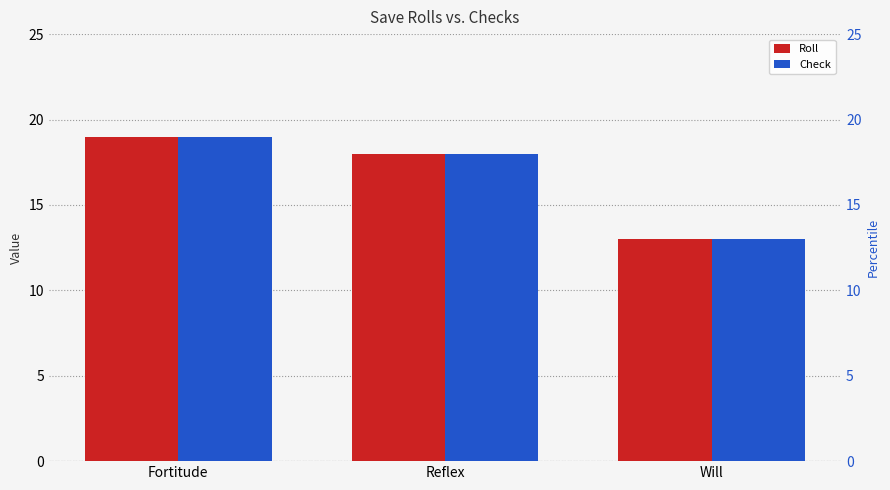

How many values in the Roll series are below 18?

1